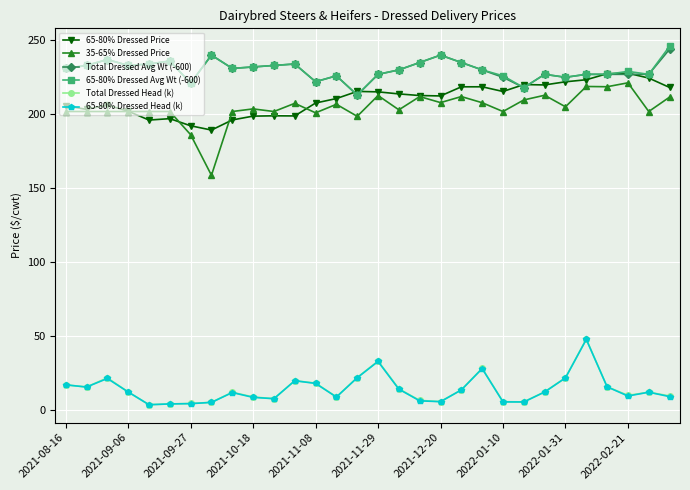

What is the lowest value of the Total Dressed Head (k) series?

3.4